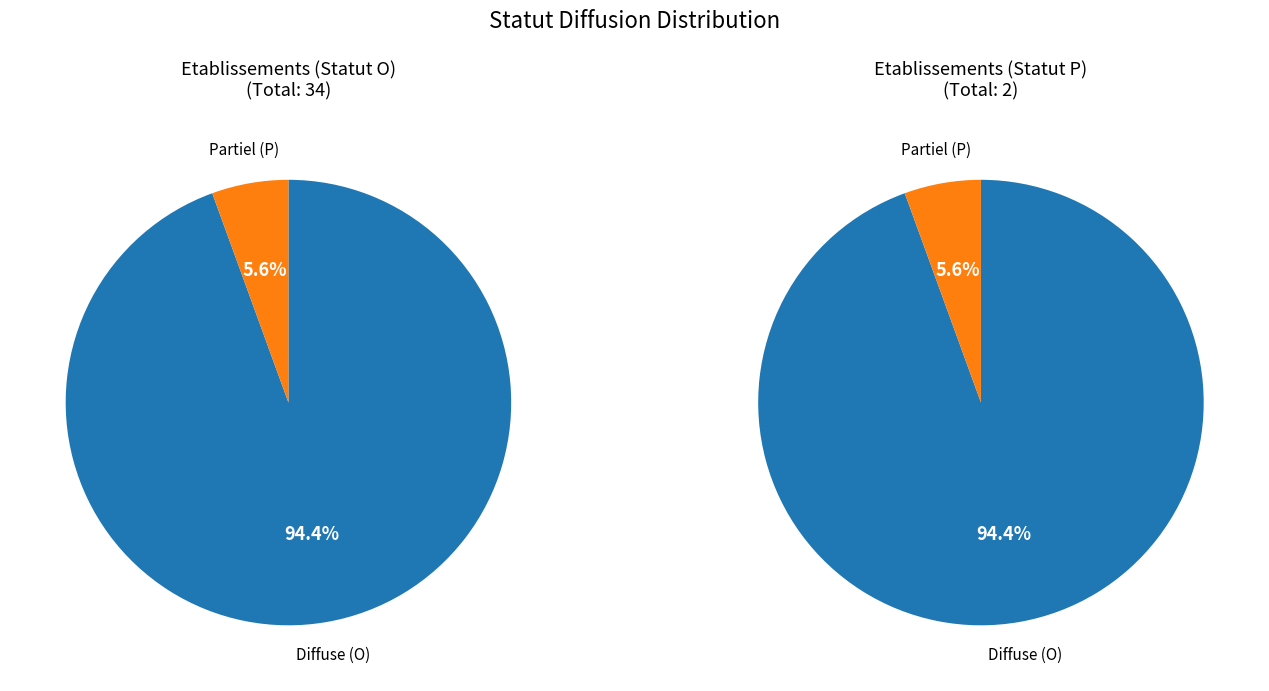

Count the number of slices in the pie.

2